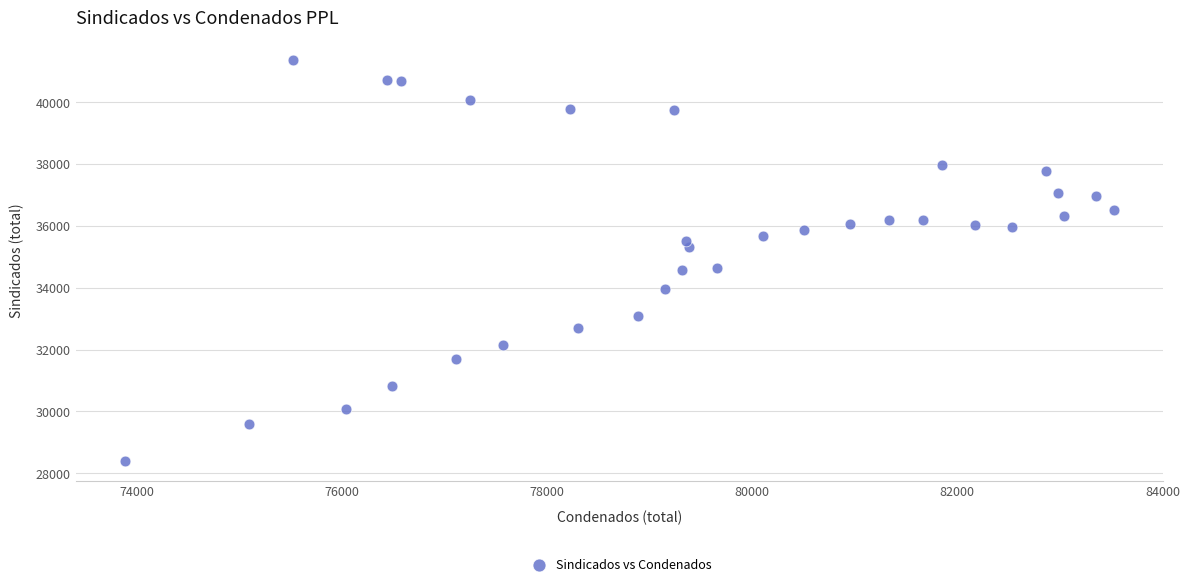

What is the range of Y values (max minus min)?

12936